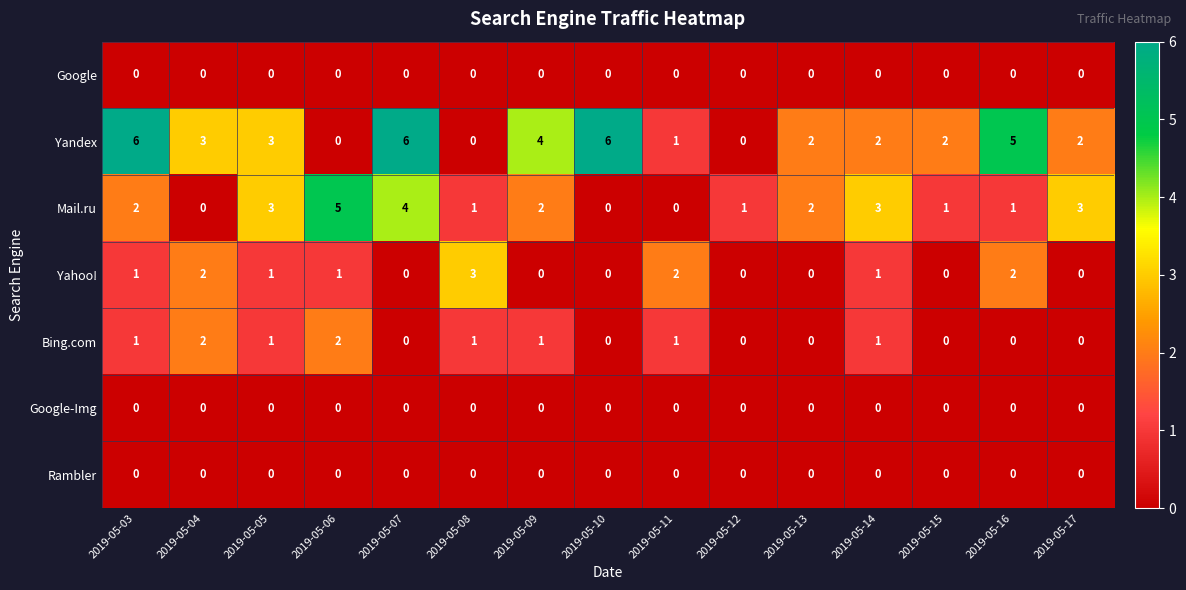

At which label does Mail.ru reach its peak?

2019-05-06